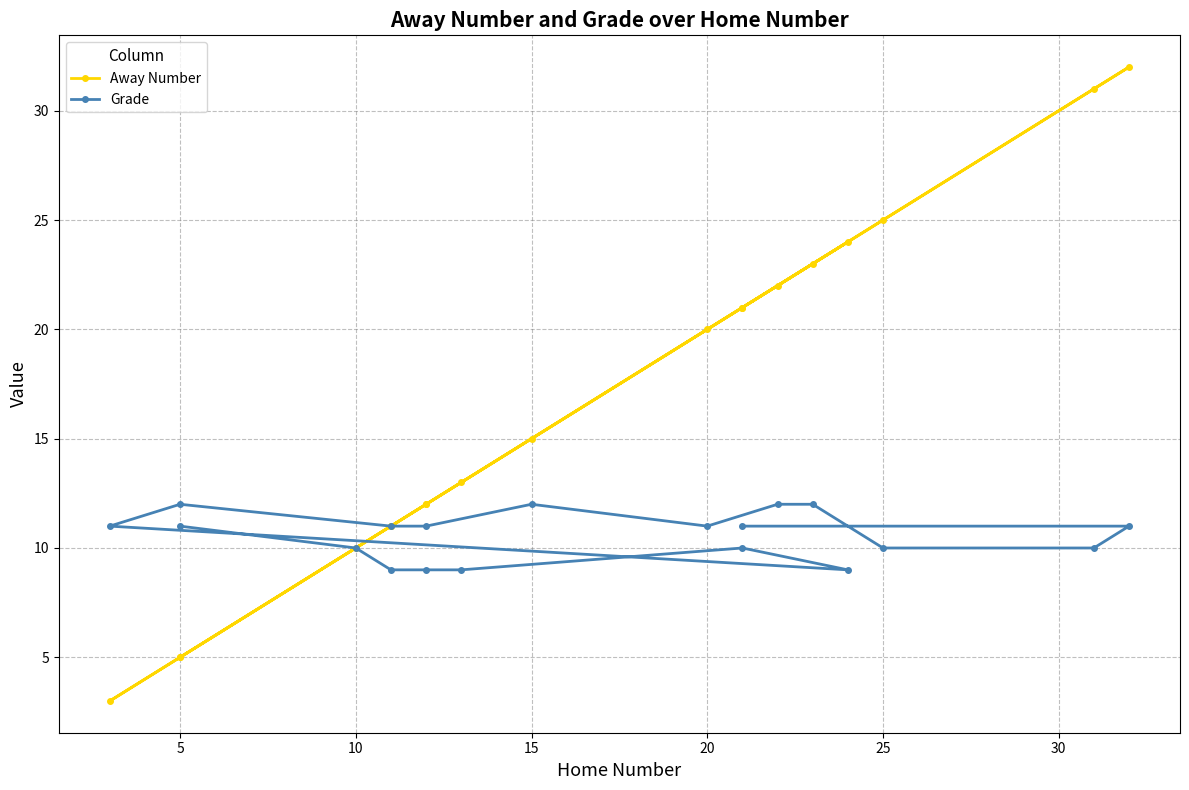

How many data points does each series have?

19